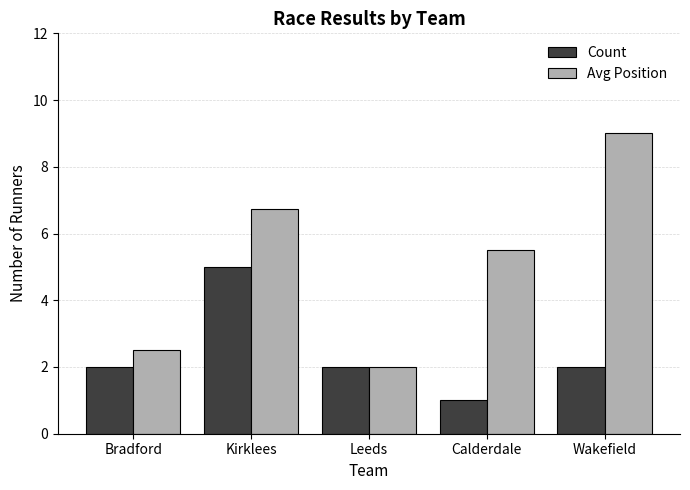

Rank the series at Bradford from lowest to highest value.

Count, Avg Position